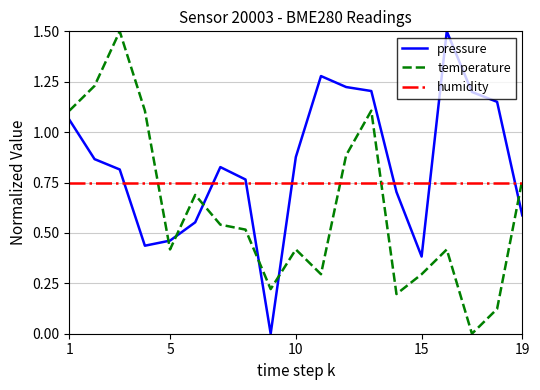

How many times do pressure and temperature cross each other?

6